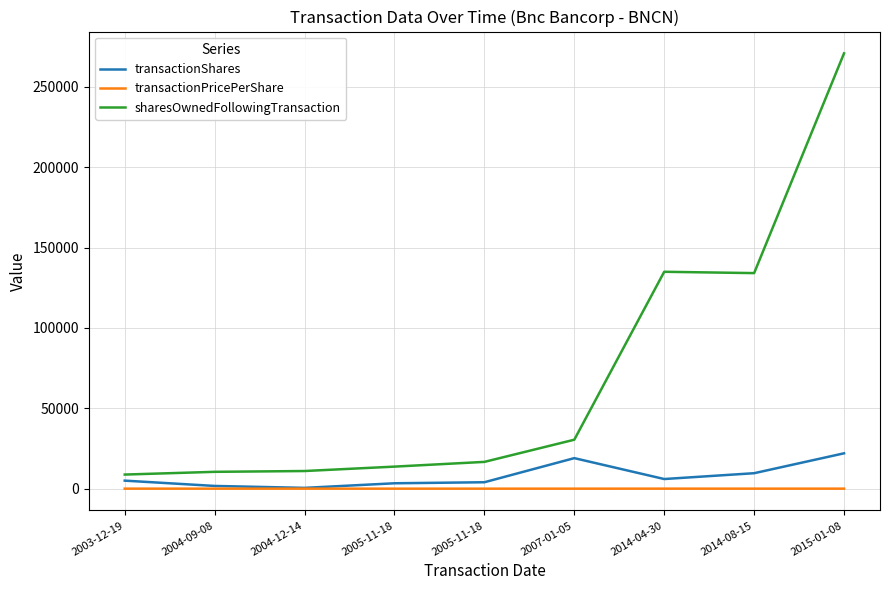

True or false: transactionPricePerShare has a value of 13.6 at 2015-01-08.

True